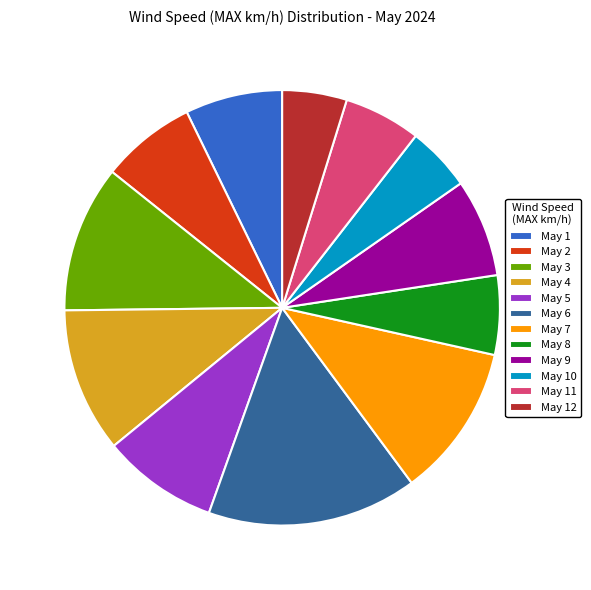

The May 7 slice represents 1% of the pie. True or false?

False